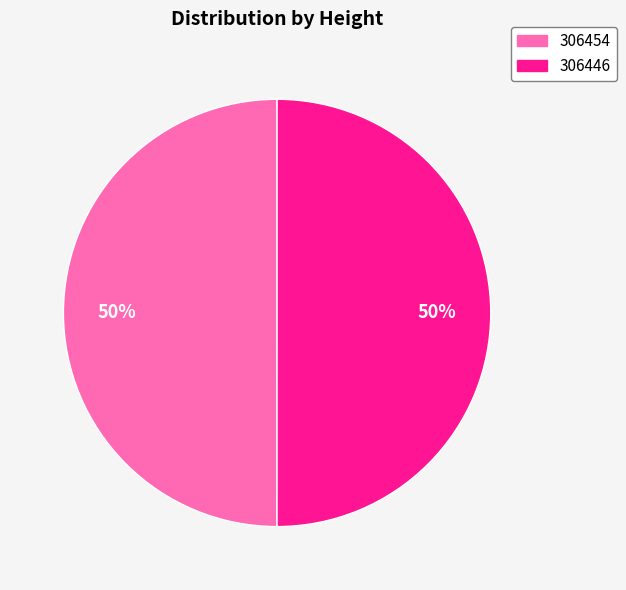

To the nearest percent, what is the combined percentage of 306454 and 306446?

100%